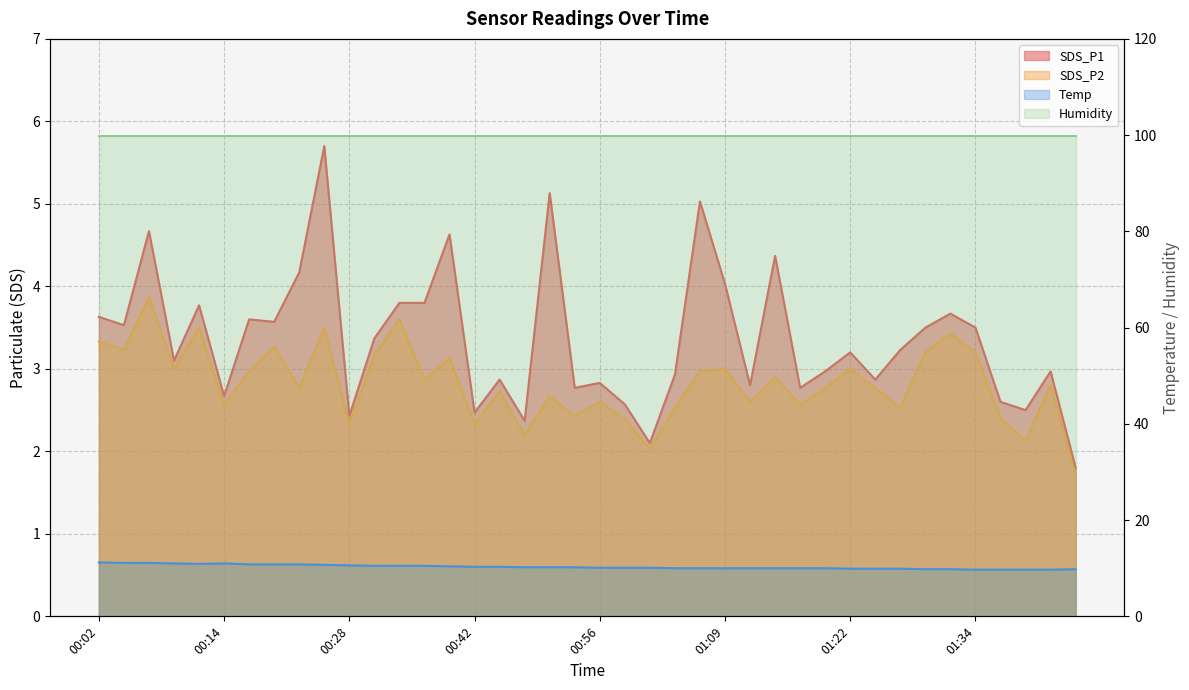

What is the label of the 30th point from the right?

00:28